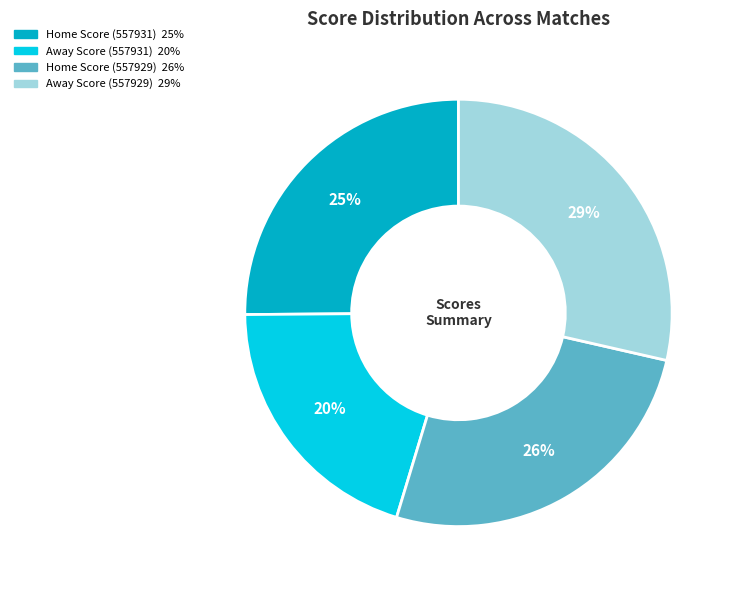

What is the largest slice in the pie chart?

Away Score (557929)